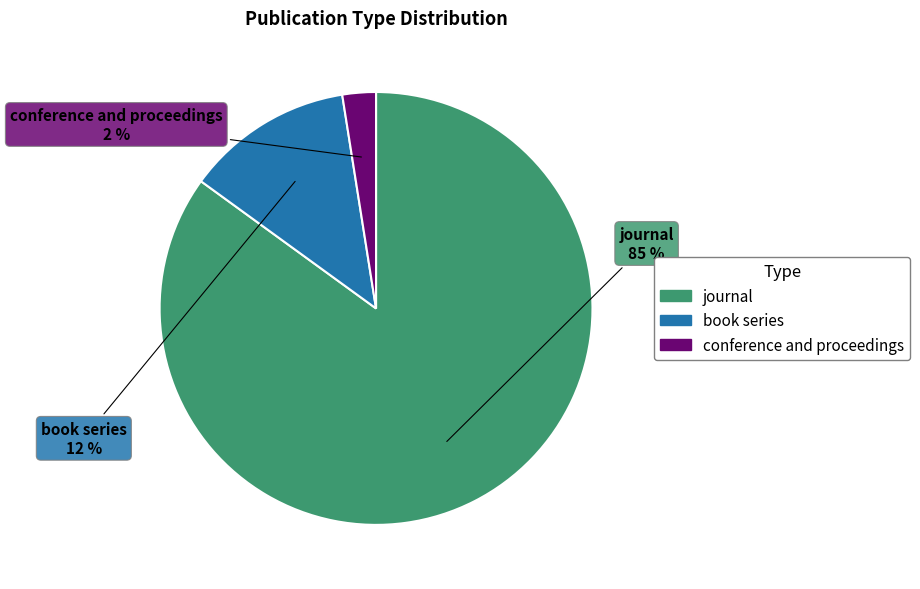

Which category accounts for the majority?

journal